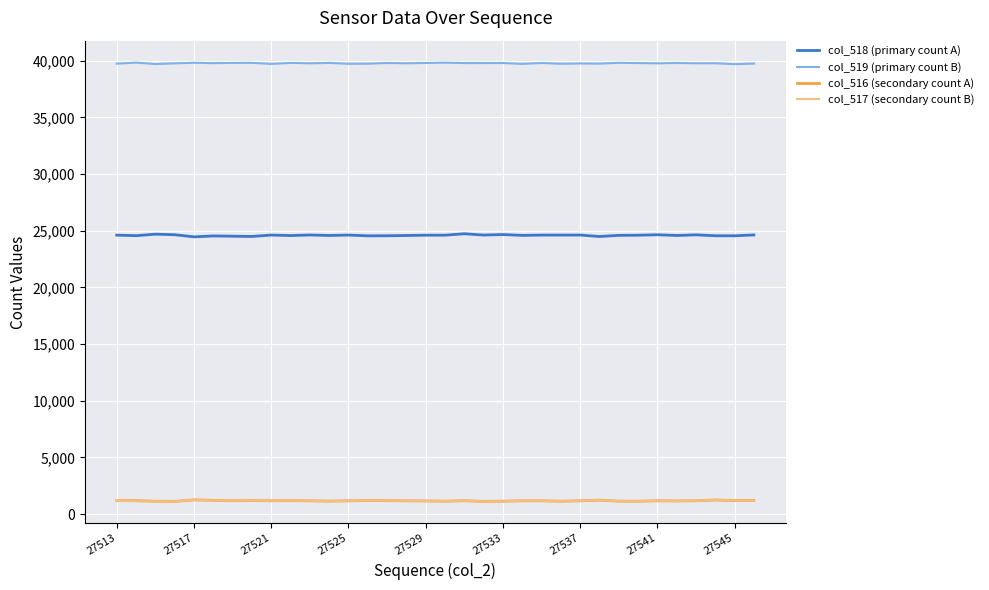

At how many categories does at least one series exceed 10104?

34